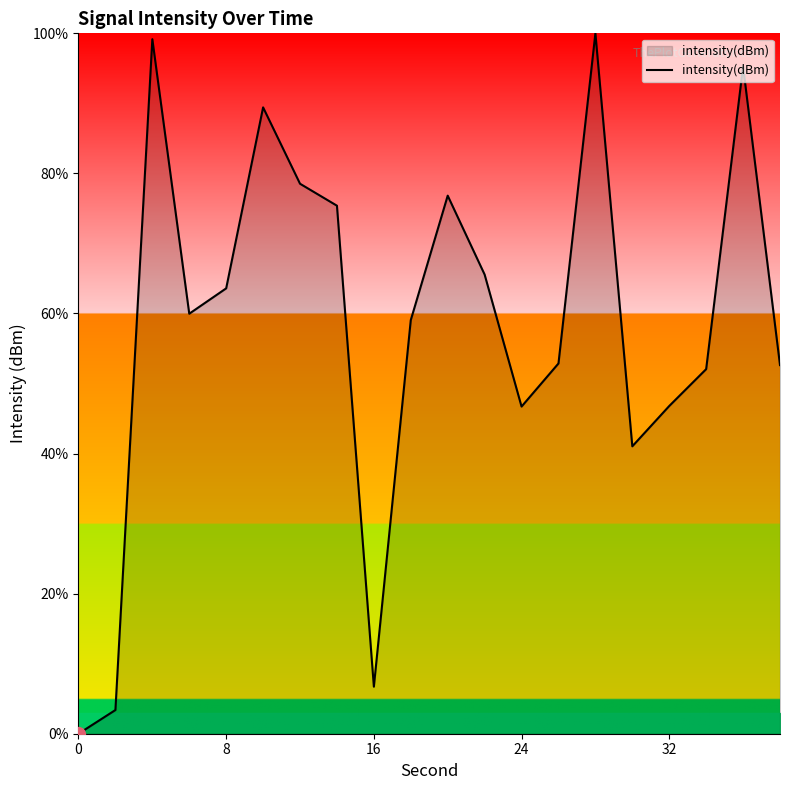

What is the difference between the maximum and minimum values?

100.0